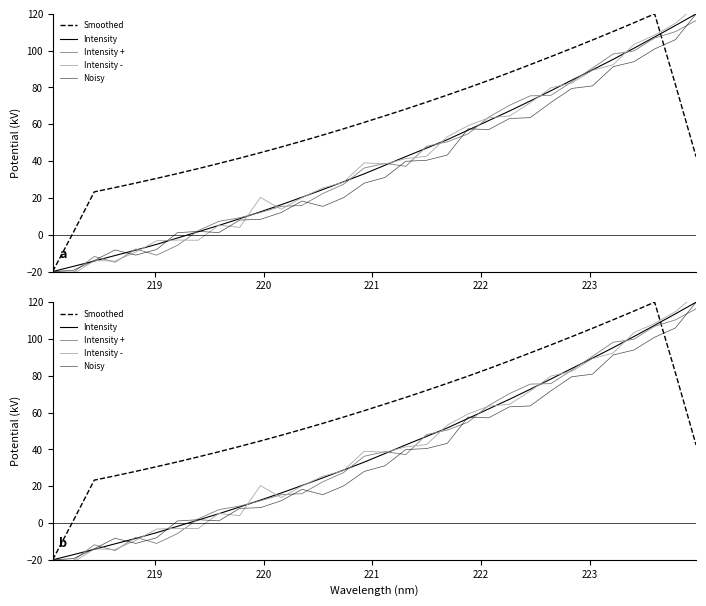

True or false: Smoothed and Noisy intersect in this chart.

True